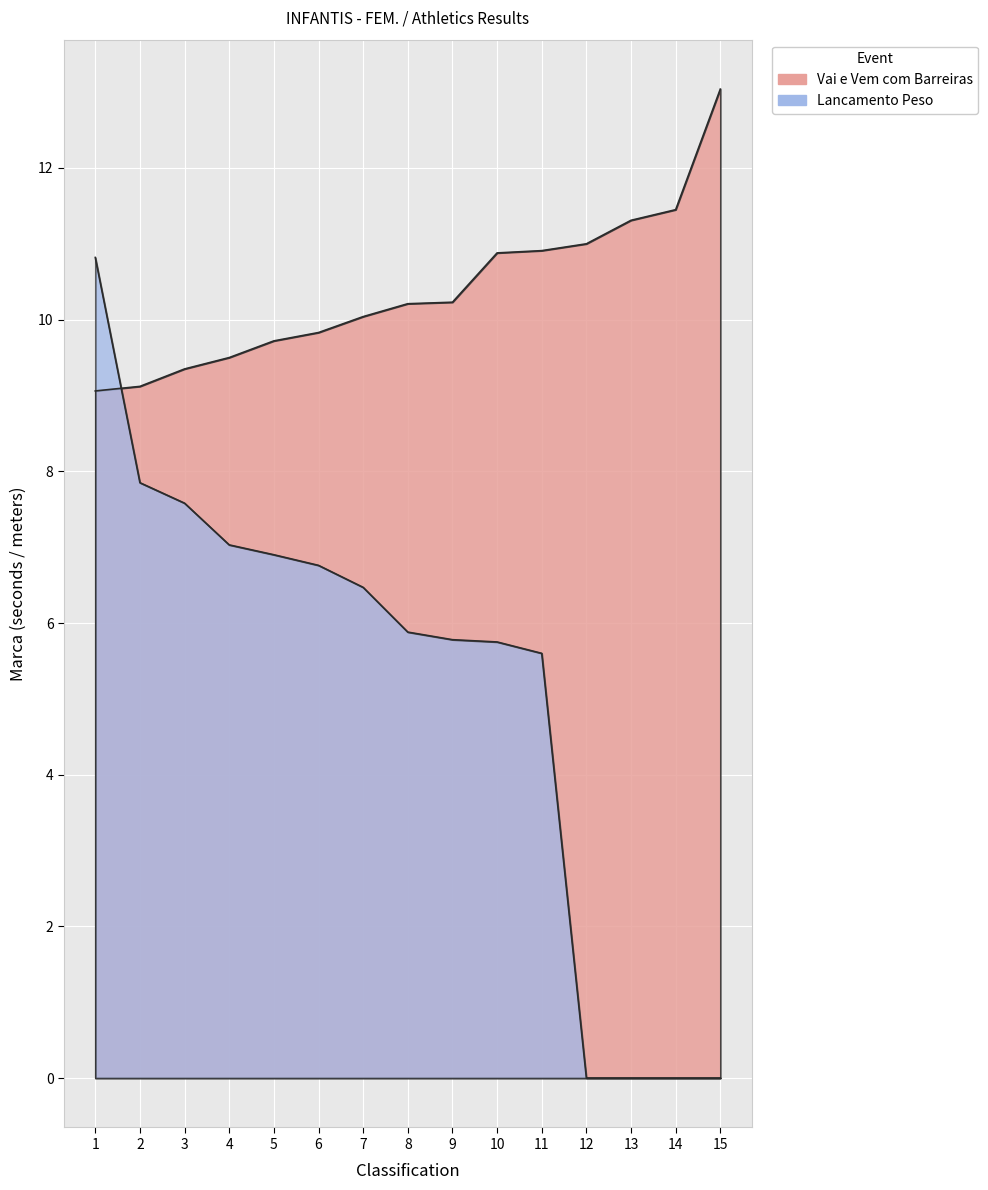

Reading right to left, extract all data points from this chart.

Vai e Vem com Barreiras: 15=13.0	14=11.4	13=11.3	12=11.0	11=10.9	10=10.9	9=10.2	8=10.2	7=10.0	6=9.8	5=9.7	4=9.5	3=9.3	2=9.1	1=9.1
Lancamento Peso: 15=0.0	14=0.0	13=0.0	12=0.0	11=5.6	10=5.8	9=5.8	8=5.9	7=6.5	6=6.8	5=6.9	4=7.0	3=7.6	2=7.8	1=10.8